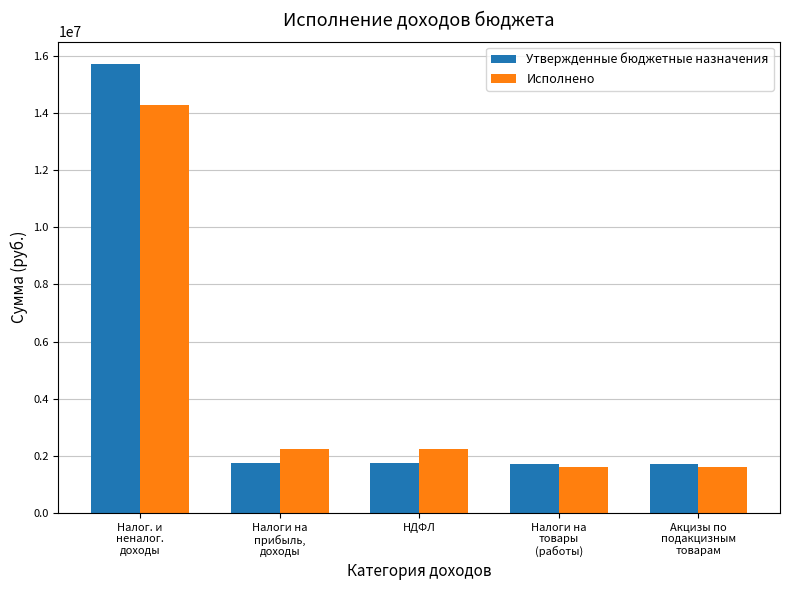

Is it true that Исполнено equals 2326424.3 at Акцизы по
подакцизным
товарам?

False